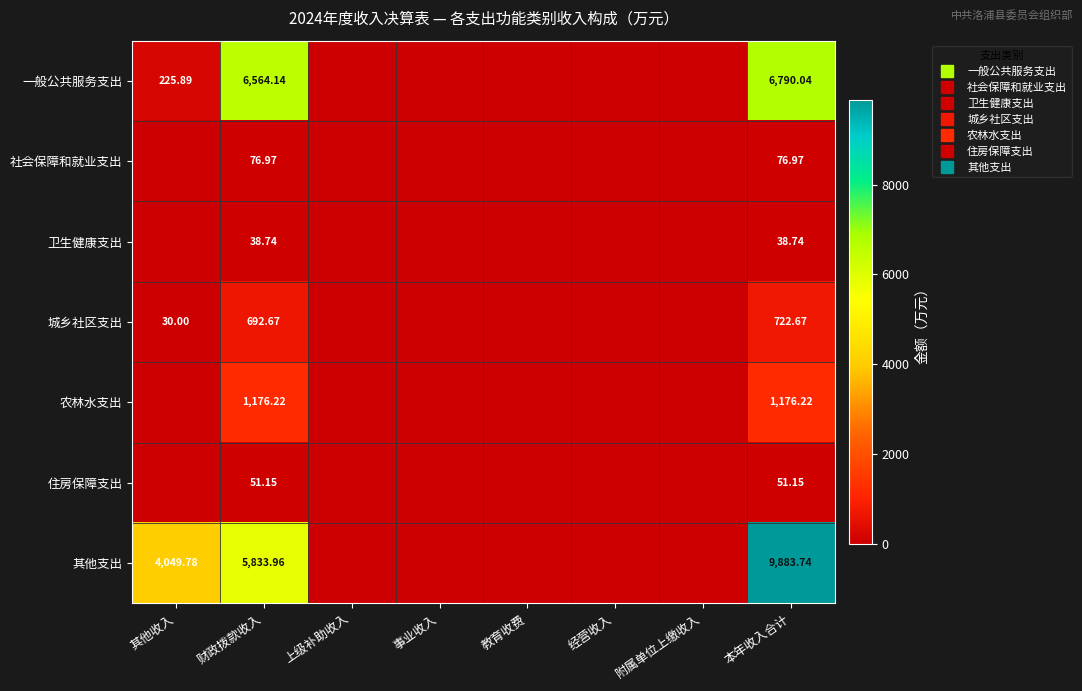

At which category is the sum across all series the highest?

本年收入合计